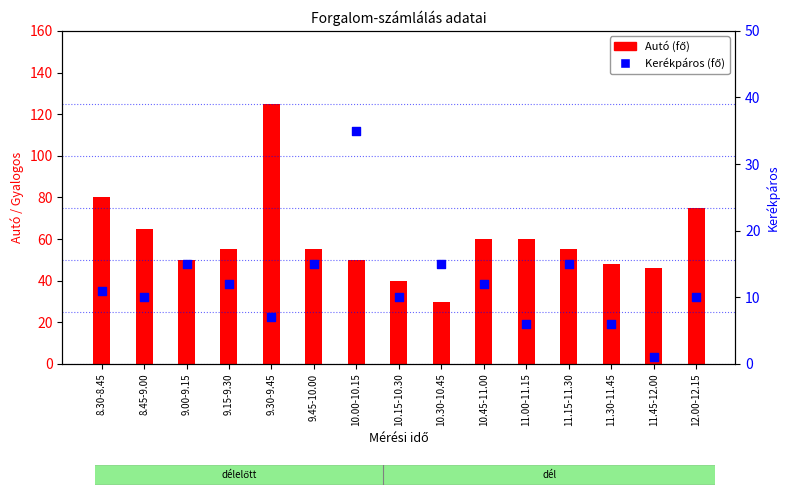

At how many categories does at least one series exceed 94?

1